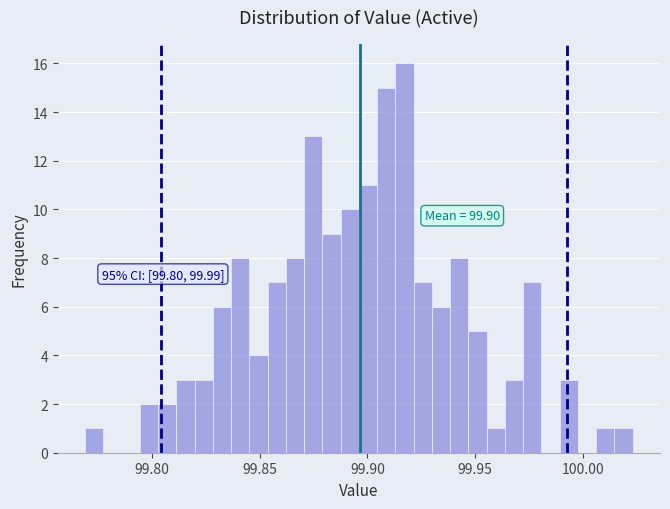

Read against the x-axis, roughly where is the centre of the tallest bar?

99.915